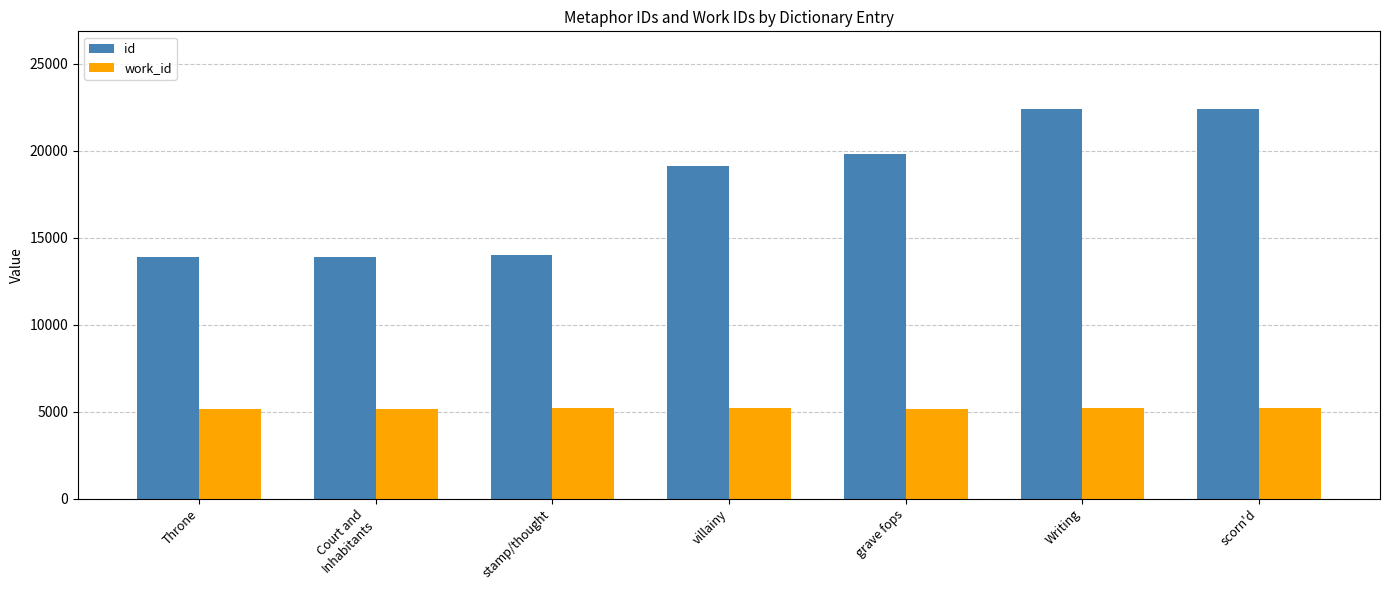

What is the approximate value of work_id at villainy, to the nearest 5?

5195